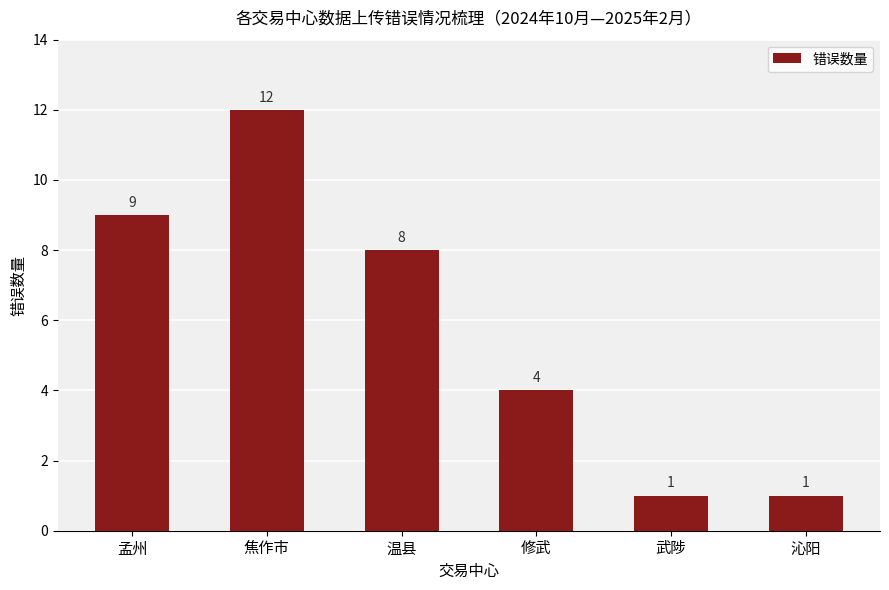

Reading left to right, list all the values displayed in this chart.

9	12	8	4	1	1